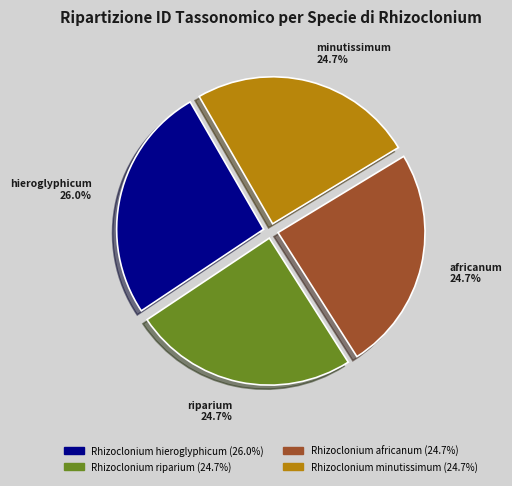

Which has a higher value, Rhizoclonium africanum or Rhizoclonium hieroglyphicum?

Rhizoclonium hieroglyphicum